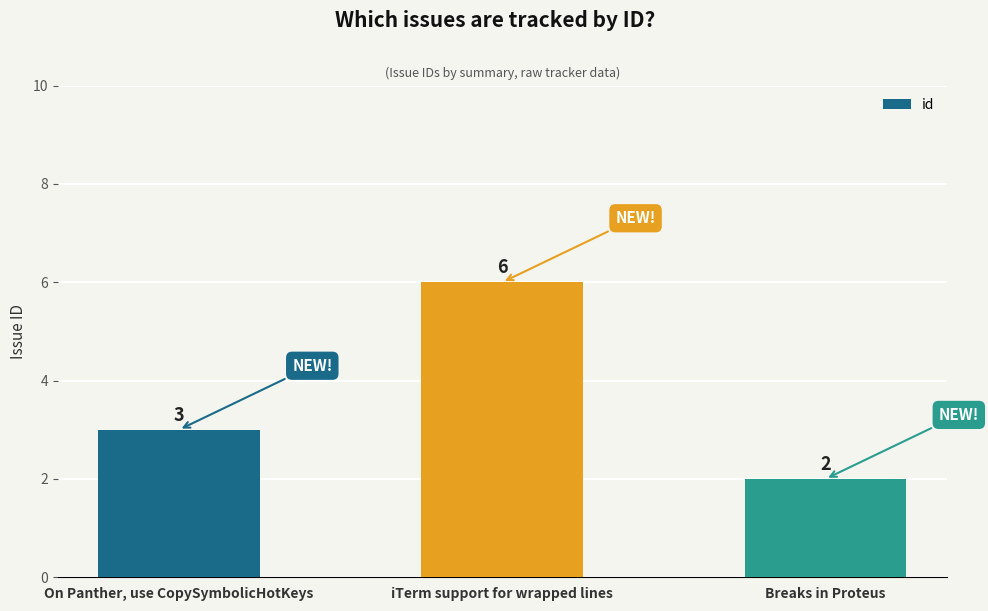

Reading right to left, transcribe all the data shown in this chart.

Breaks in Proteus=2	iTerm support for wrapped lines=6	On Panther, use CopySymbolicHotKeys=3